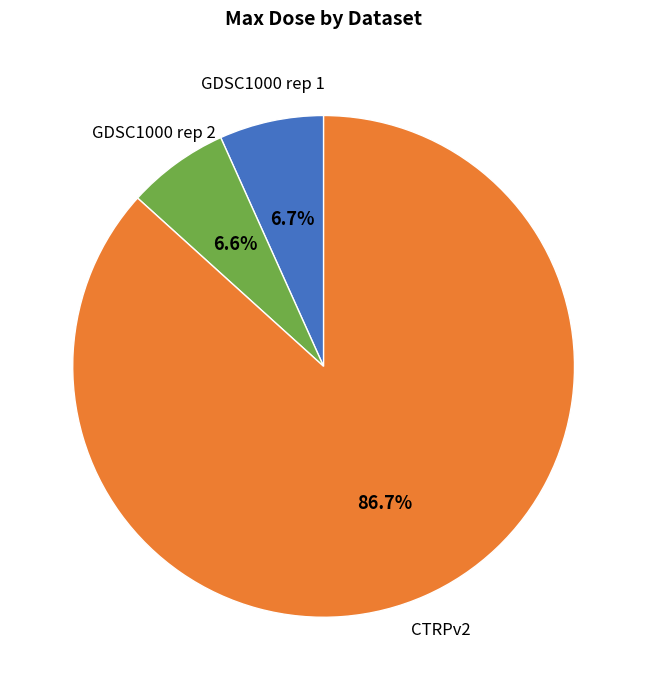

Does any single category account for the majority?

Yes